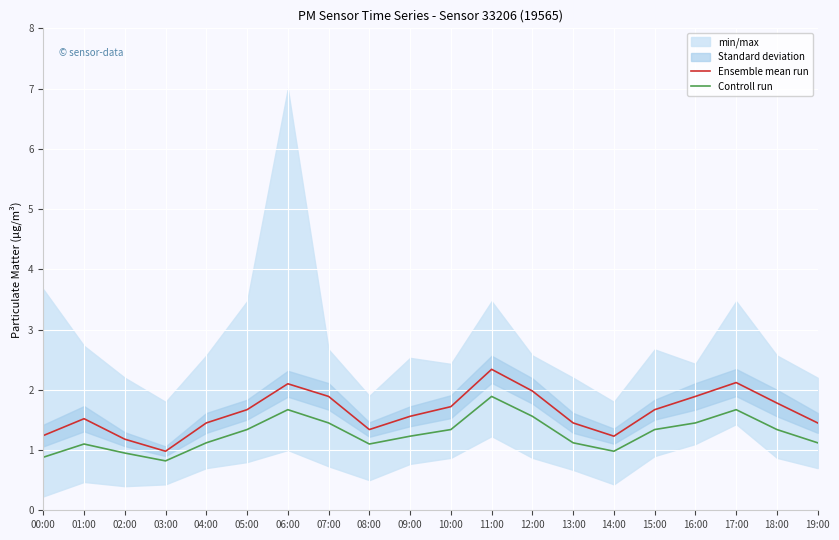

True or false: Ensemble mean run and Controll run intersect in this chart.

False